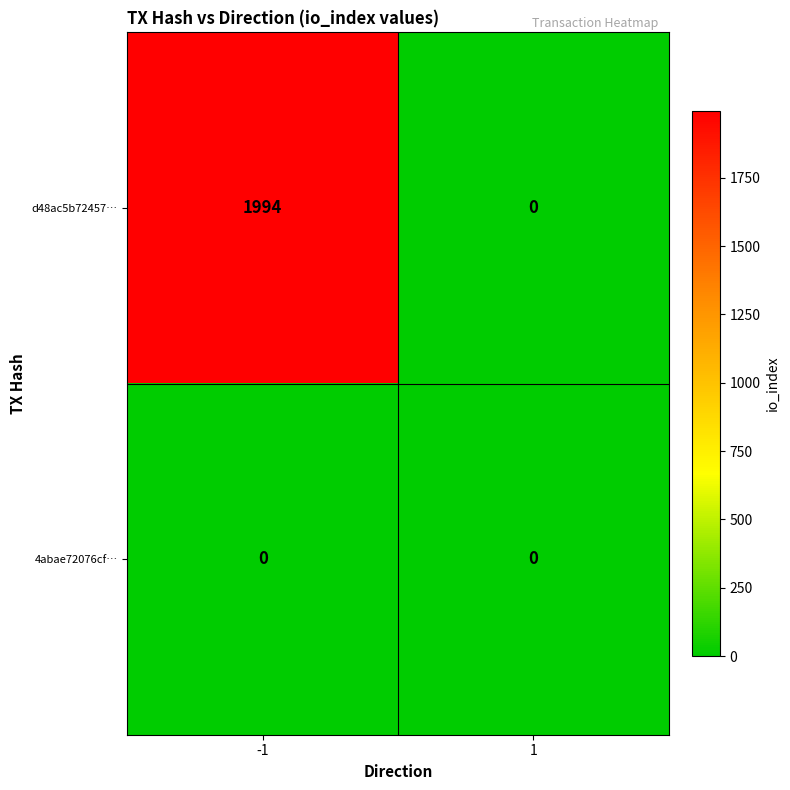

True or false: 4abae72076cf… has a value of 0 at 1.

True